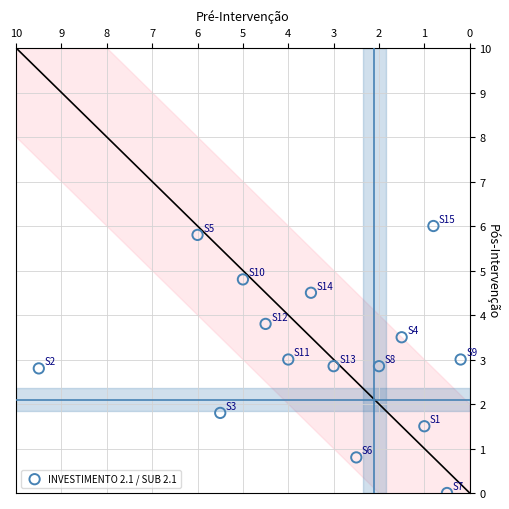

What is the range of Y values (max minus min)?

6.0